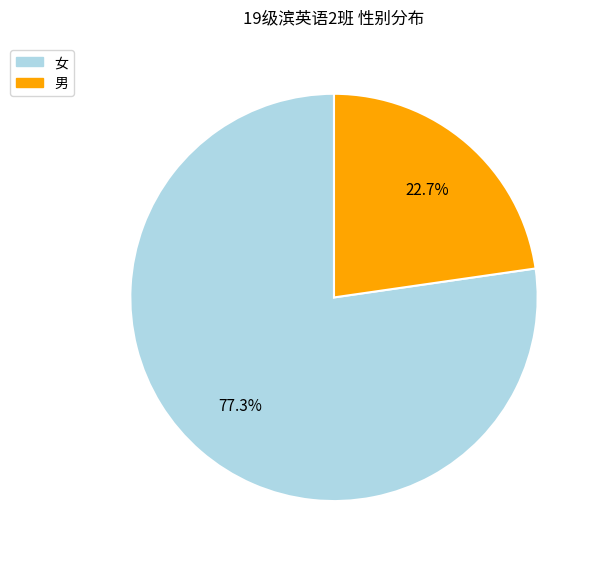

How many segments does this pie chart have?

2